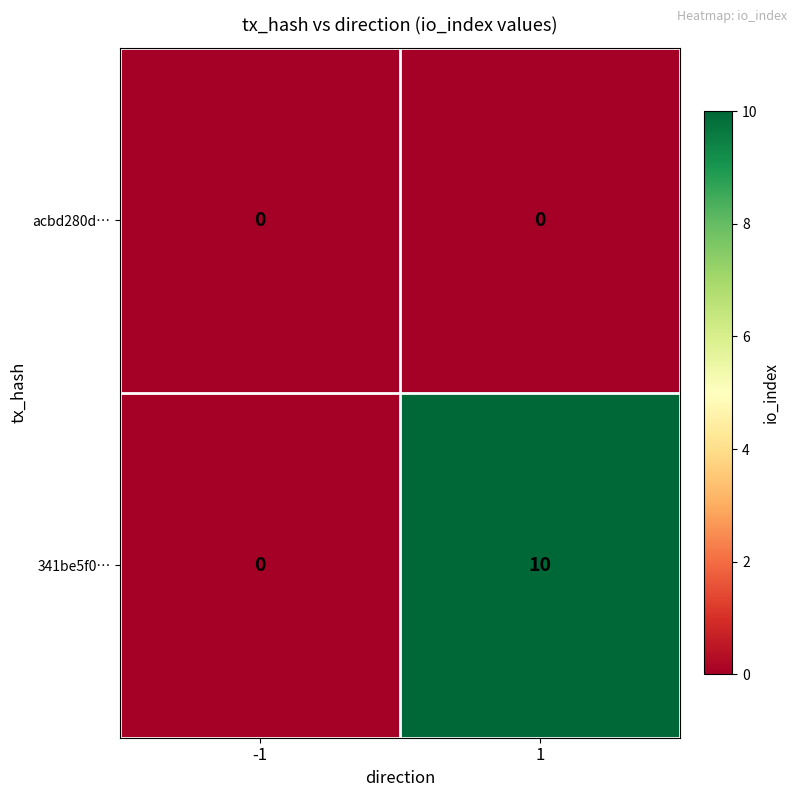

How many data points does each series have?

2